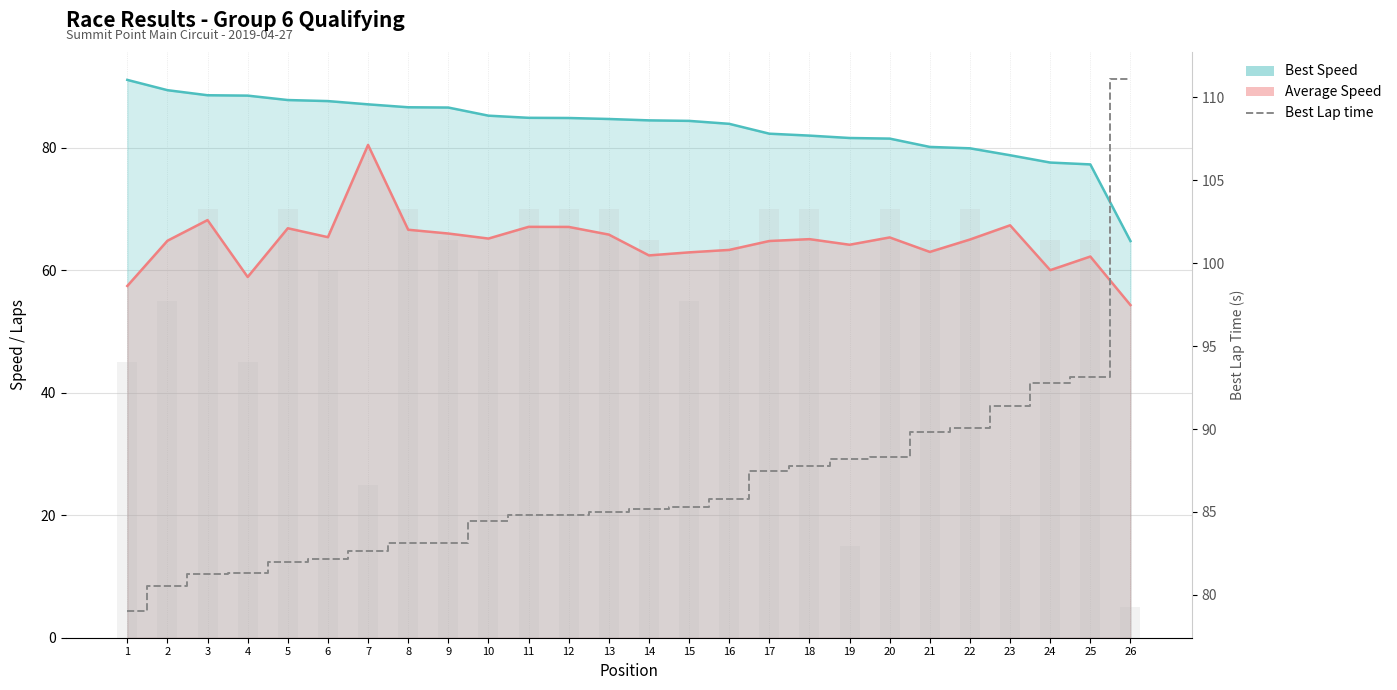

Which series changed the most between 2 and 9?

Total Laps (×5)